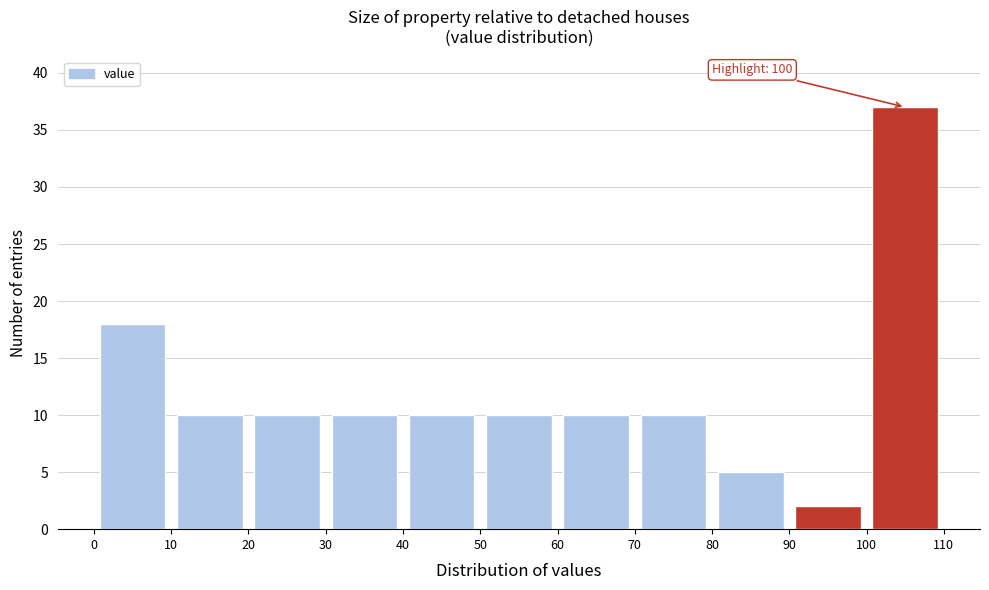

Which range on the x-axis has the tallest bar?

100 to 110